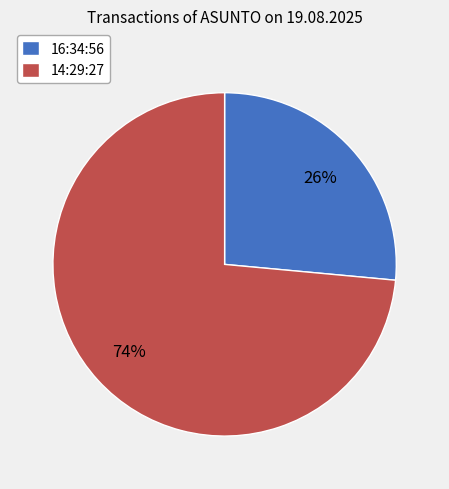

True or false: 16:34:56 accounts for 26% of the total.

True